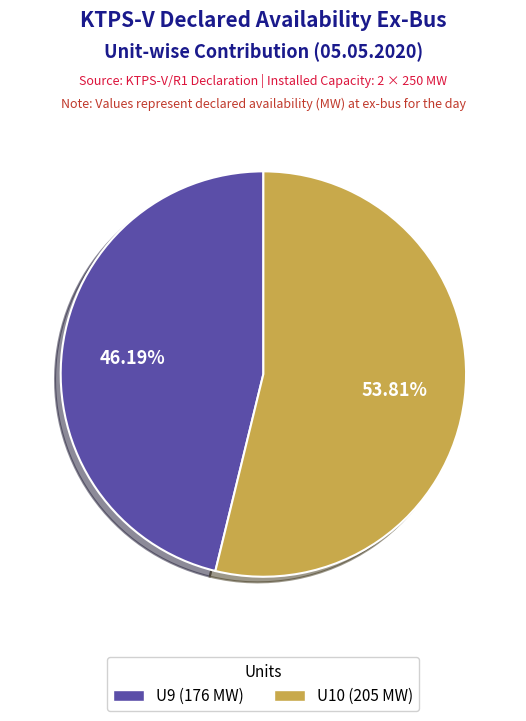

Count the number of slices in the pie.

2